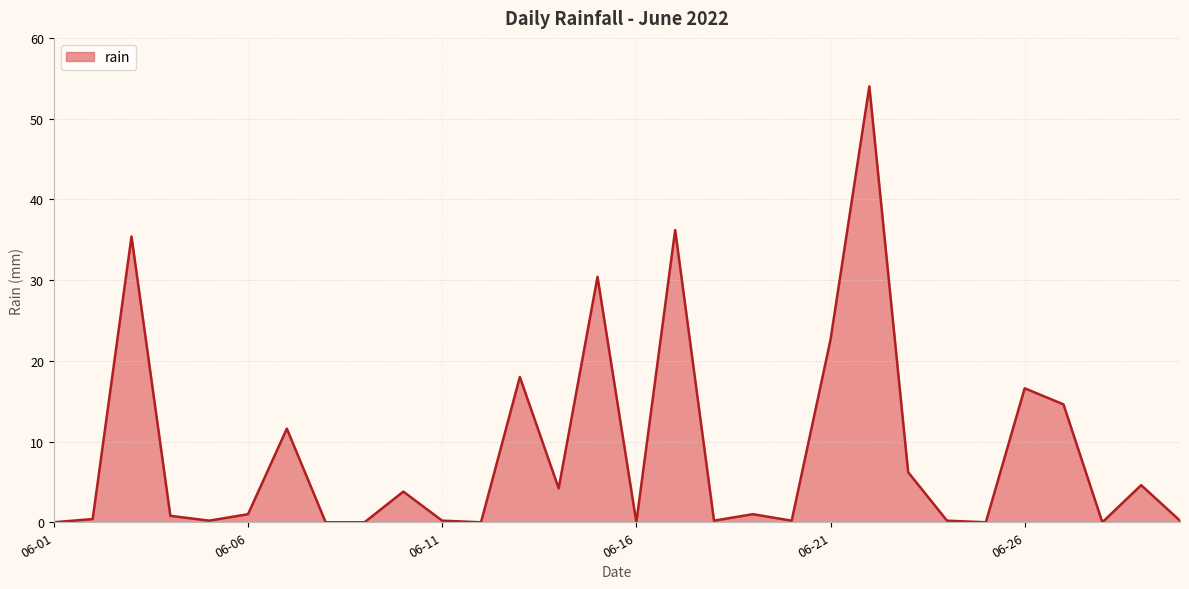

What is the sum of all values?

262.6